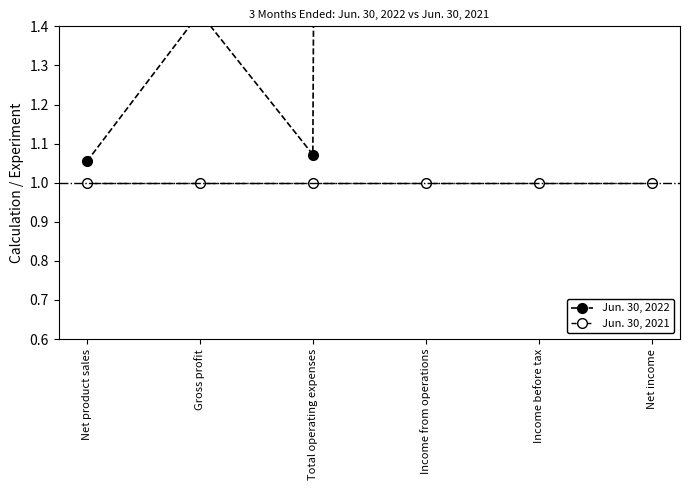

Which series changed the most between Income from operations and Income before tax?

Jun. 30, 2022